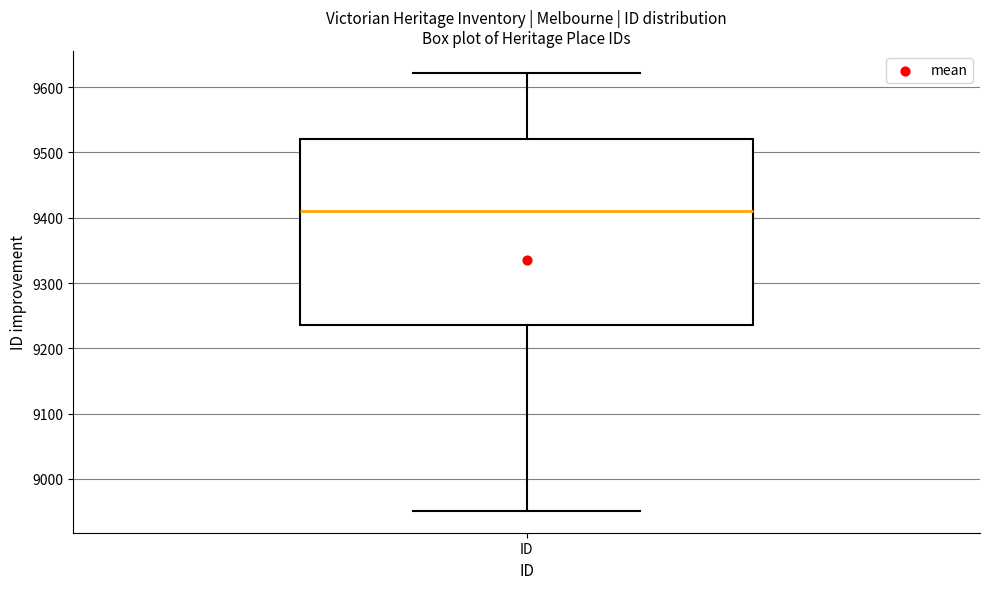

Transcribe this box plot: give where the median line is, the range the box spans, and where the two whiskers end, as read against the y-axis. The values are not printed on the chart, so give them approximately, as read against the axis.

median 9410, box 9240 to 9520, whiskers 8950 to 9620